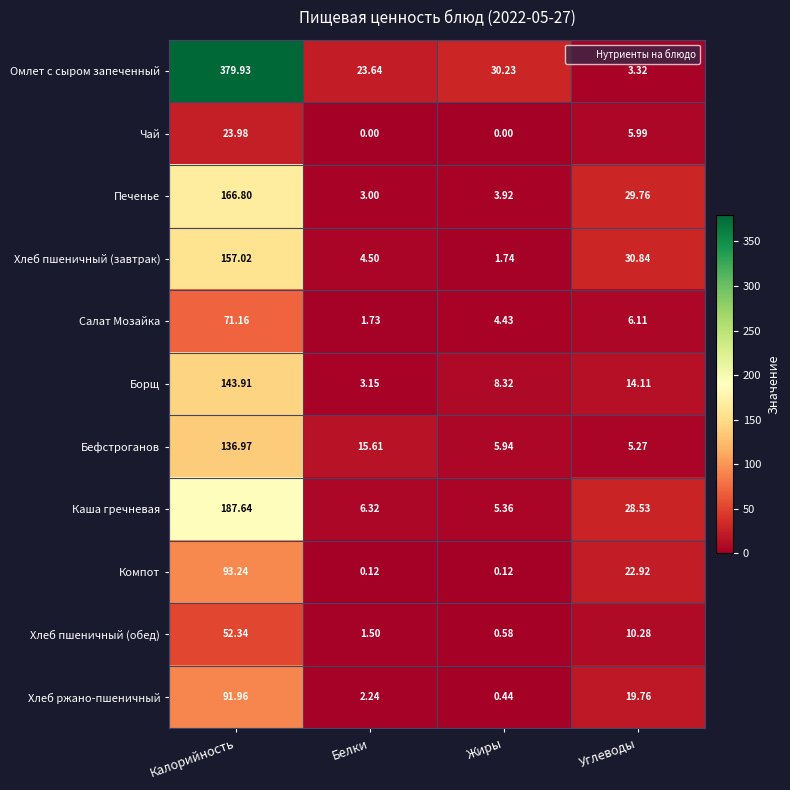

Which series has the largest total across all categories?

Омлет с сыром запеченный